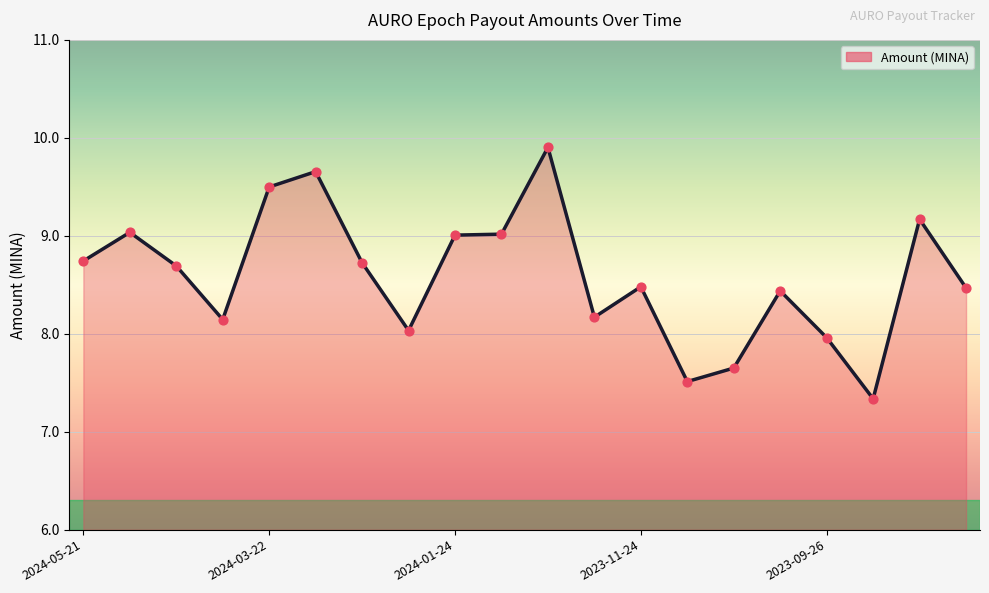

What is the maximum value shown in the chart?

9.9